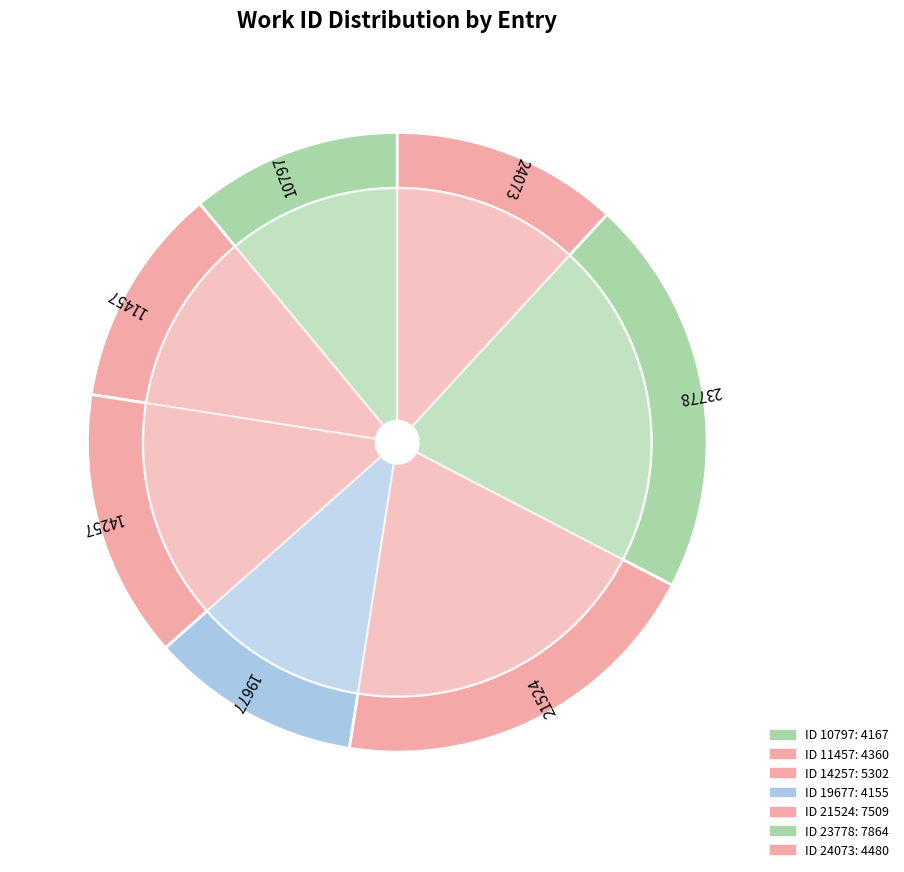

Which category has the biggest portion of the pie?

23778